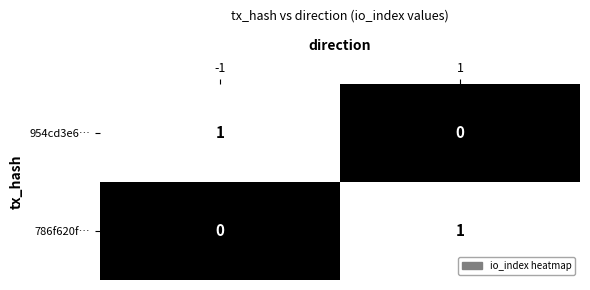

What is the maximum value shown in the chart?

1